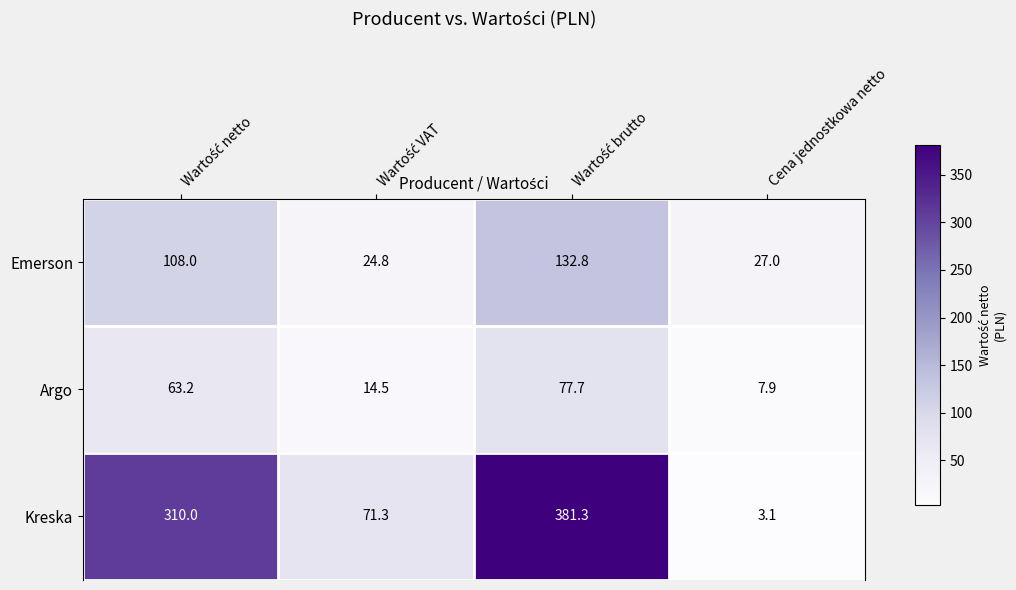

Which series has the largest total across all categories?

Kreska